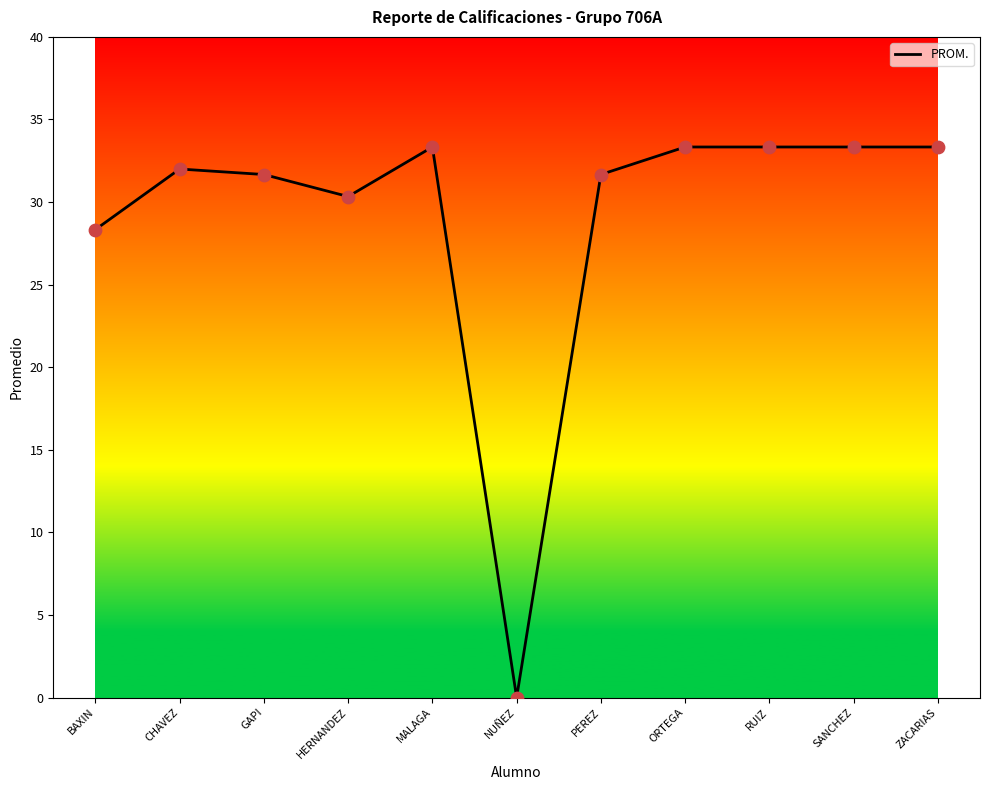

What is the change in value from NUÑEZ to SANCHEZ?

+33.3